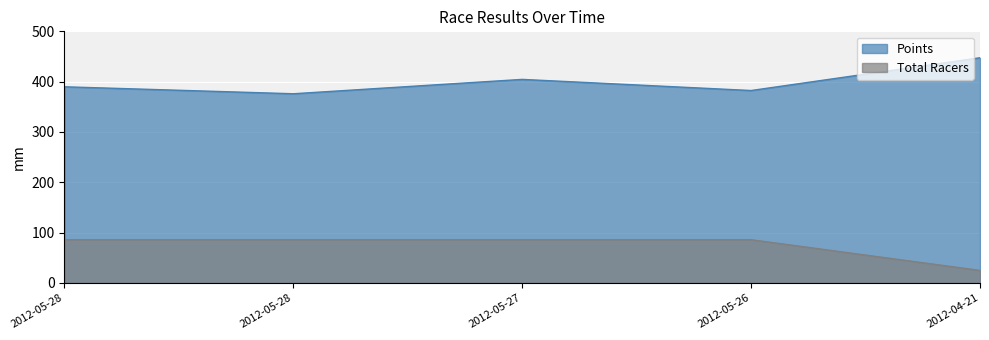

At how many categories does at least one series exceed 117?

5